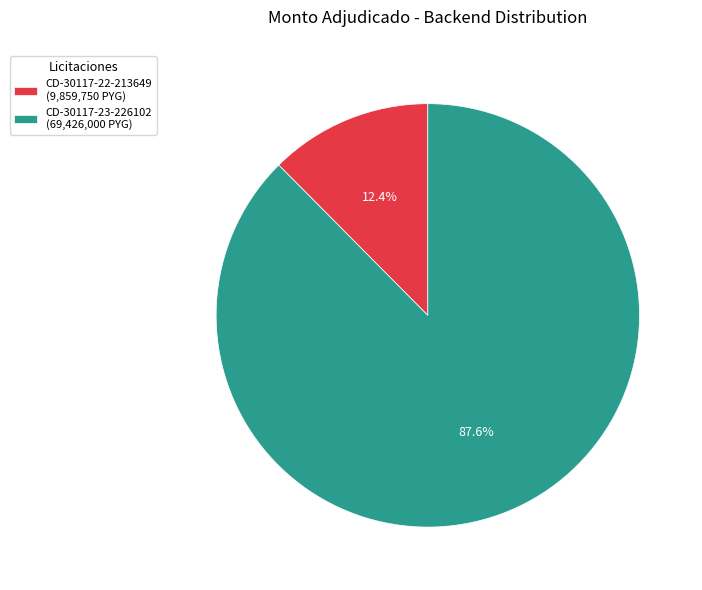

Rank the categories by value from highest to lowest.

CD-30117-23-226102 (69,426,000 PYG), CD-30117-22-213649 (9,859,750 PYG)